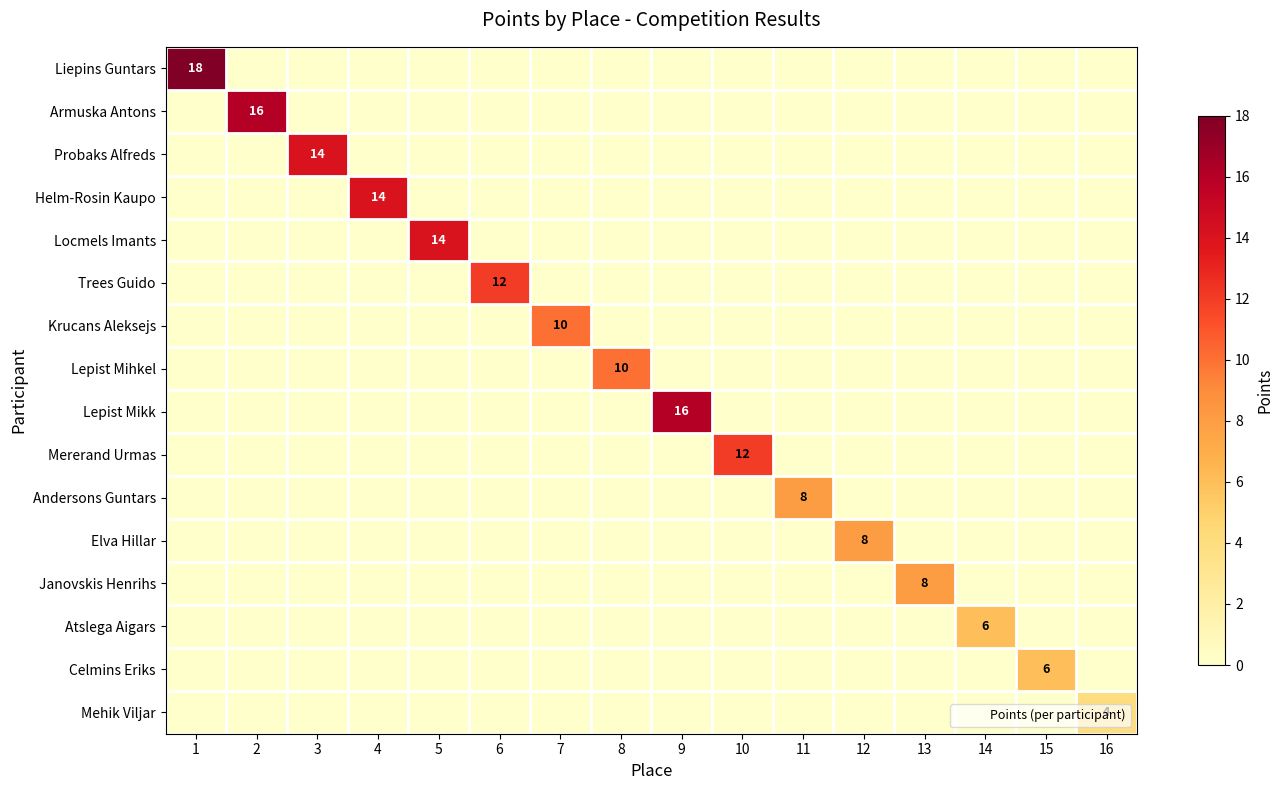

The value of Liepins Guntars at 12 is -12. True or false?

False